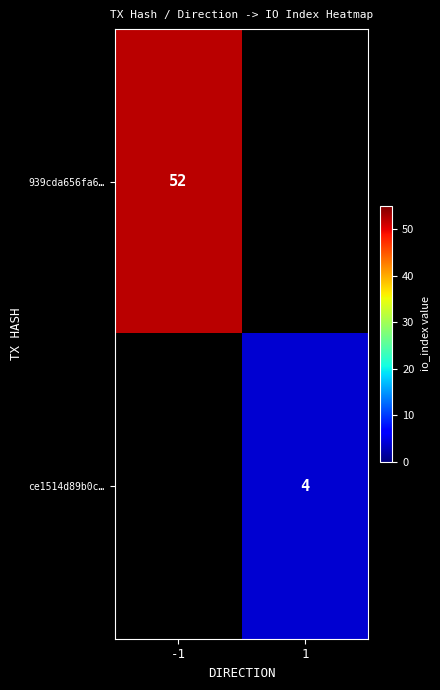

Is it true that ce1514d89b0c… equals 2 at 1?

False